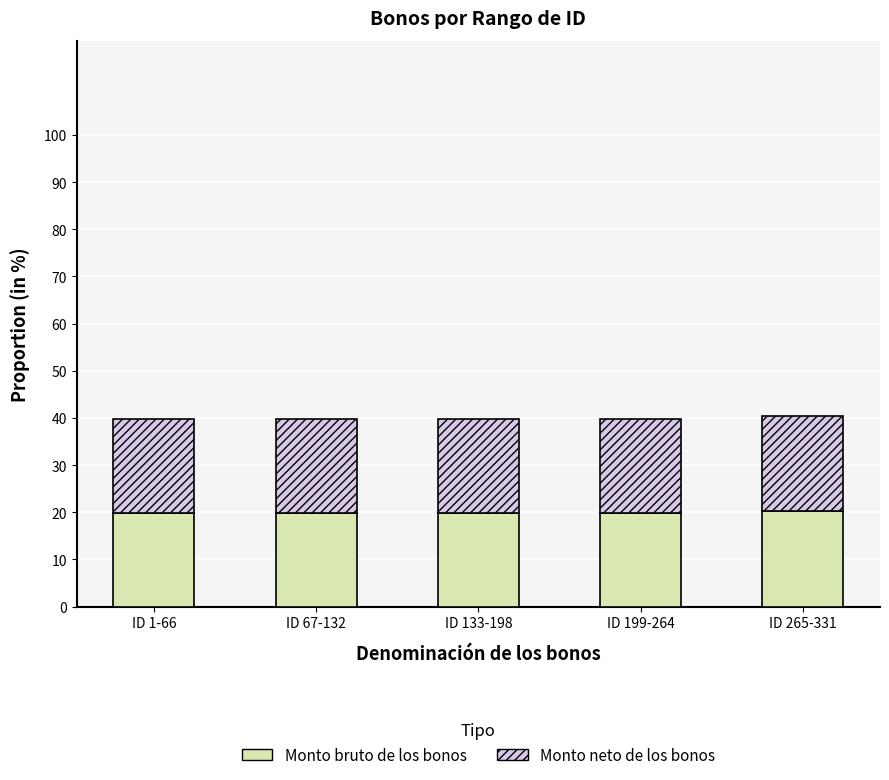

The value of Monto bruto de los bonos at ID 265-331 is 35.6. True or false?

False